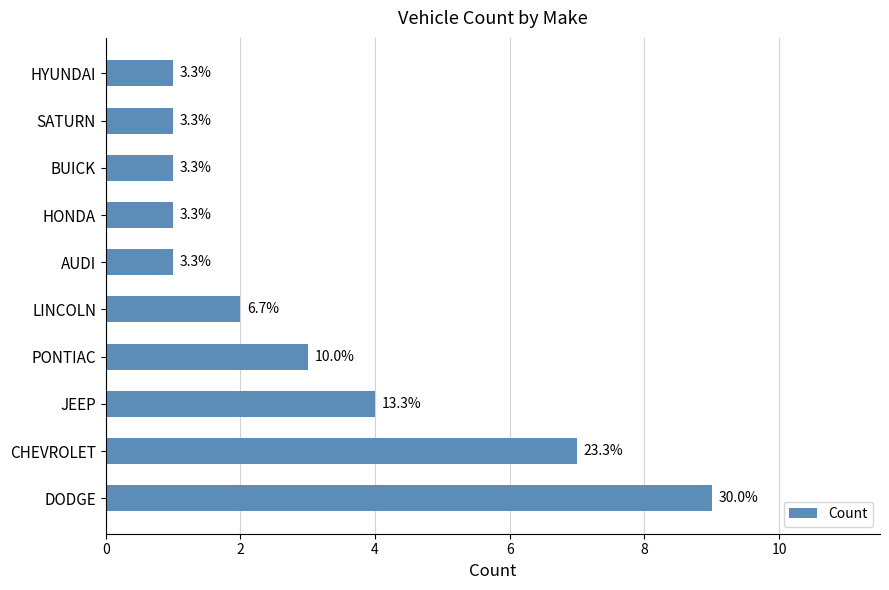

How many bars are there in total?

10